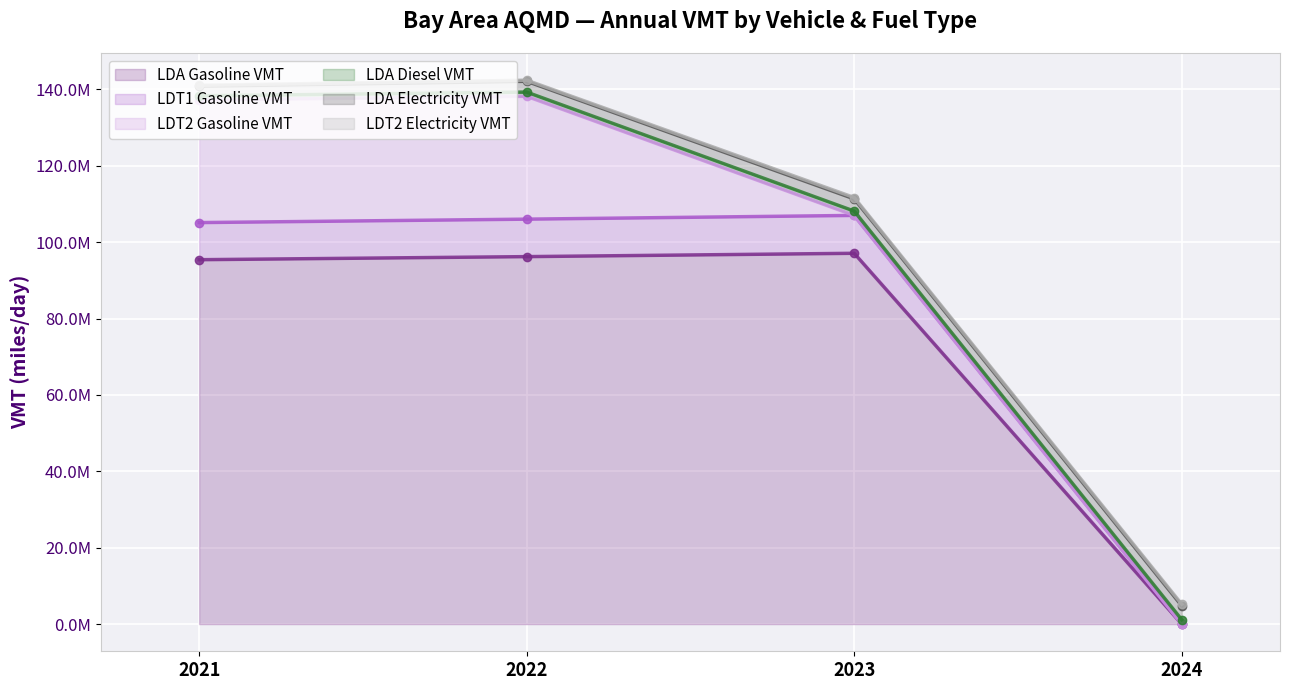

Which has a higher value, 2023 or 2024?

2023